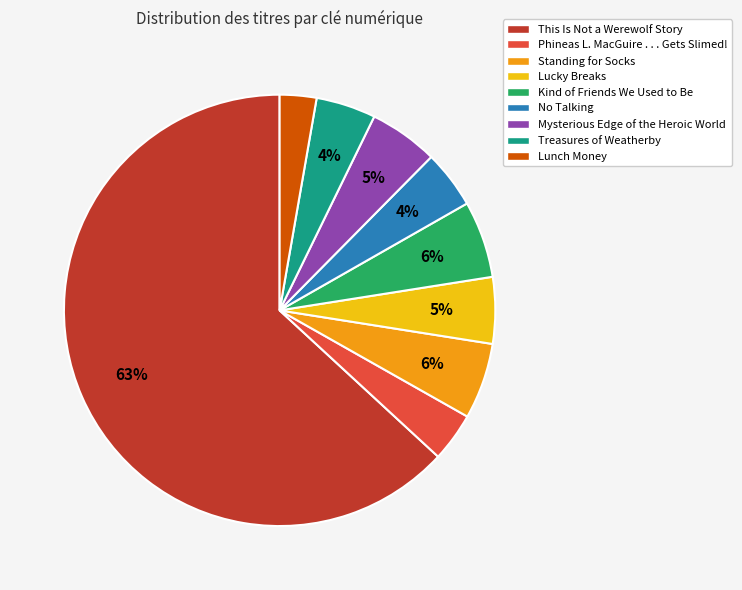

To the nearest percent, what portion does This Is Not a Werewolf Story represent?

63%